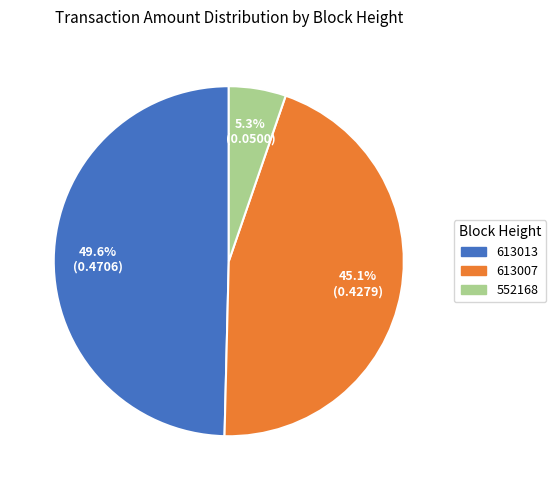

Which has a higher value, 552168 or 613007?

613007